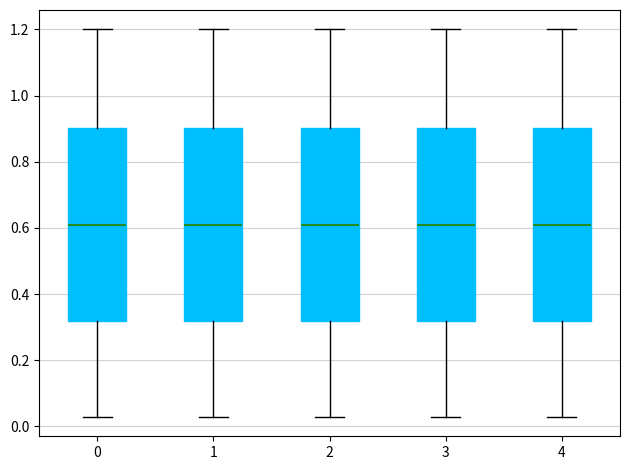

Reading left to right, read every box against the y-axis: the position of its median line, the range the box covers, and the ends of its whiskers. The values are not printed on the chart, so give them approximately, as read against the axis.

0: median 0.60, box 0.32 to 0.90, whiskers 0.02 to 1.20
1: median 0.60, box 0.32 to 0.90, whiskers 0.02 to 1.20
2: median 0.60, box 0.32 to 0.90, whiskers 0.02 to 1.20
3: median 0.60, box 0.32 to 0.90, whiskers 0.02 to 1.20
4: median 0.60, box 0.32 to 0.90, whiskers 0.02 to 1.20